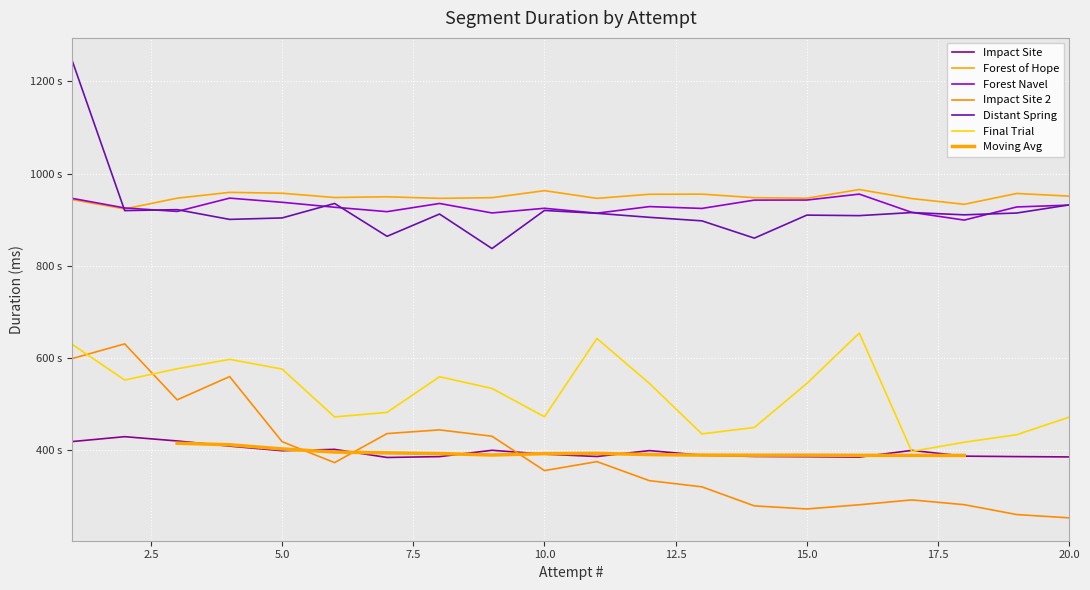

Read the Forest Navel value at 7, to the nearest 10.

917380